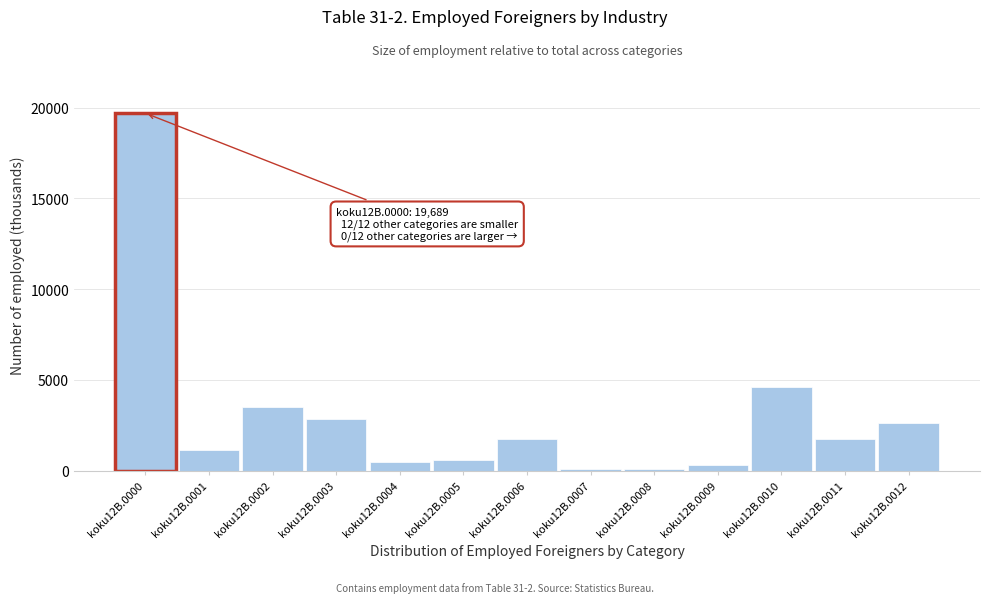

Where is the data nearest to the value 9884?

koku12B.0010